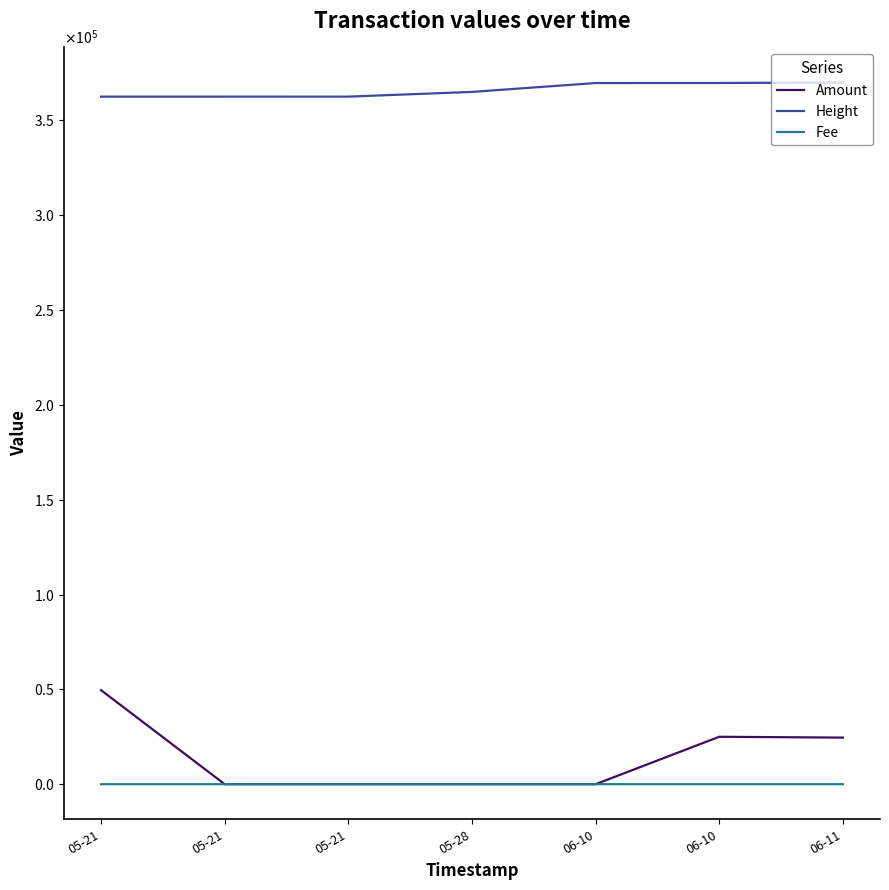

What is the total value across all series at 06-10?

369651.0